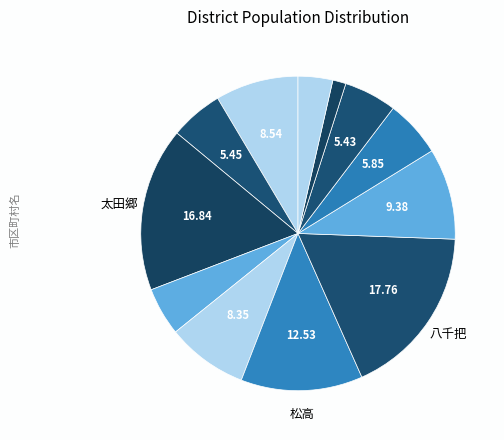

How many slices are in this pie chart?

12